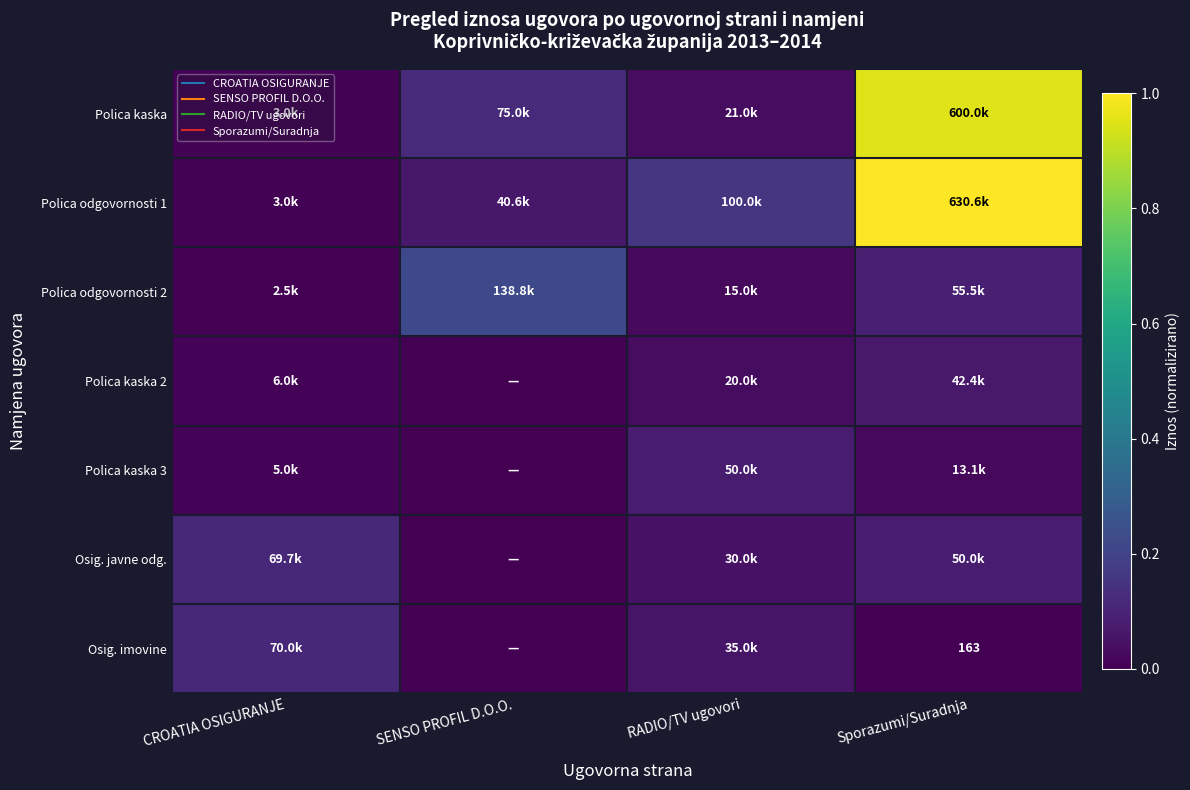

What is the spread (max minus min) of values at SENSO PROFIL D.O.O.?

0.2